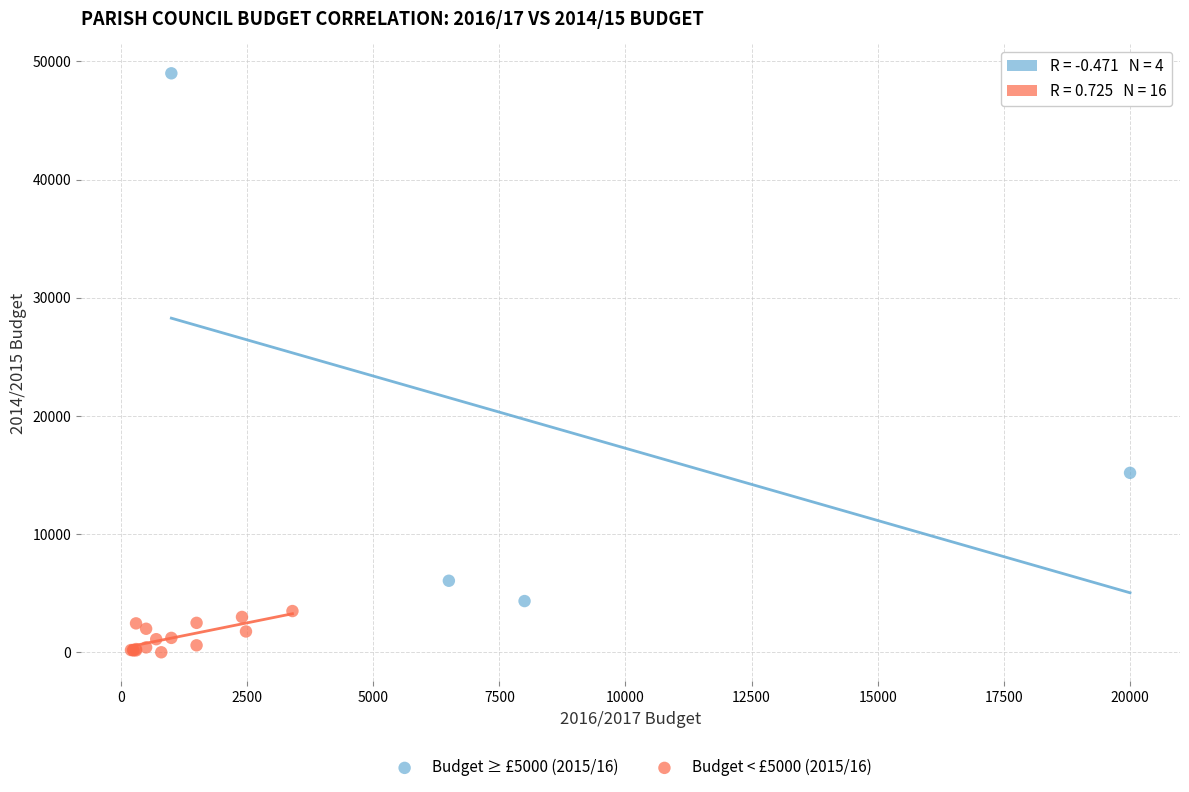

Which series contains the highest Y value?

Budget ≥ £5000 (2015/16)